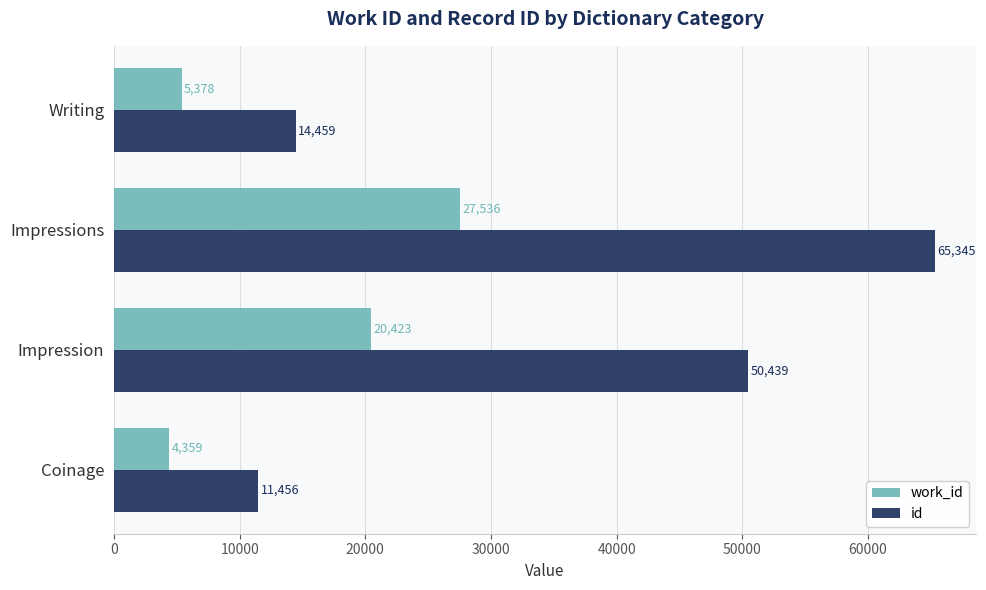

Which series has the largest total across all categories?

id